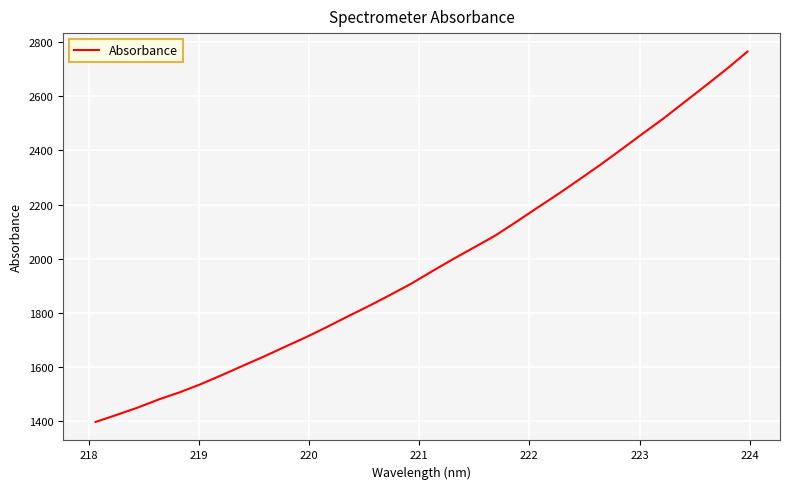

What is the minimum value shown in the chart?

1398.2